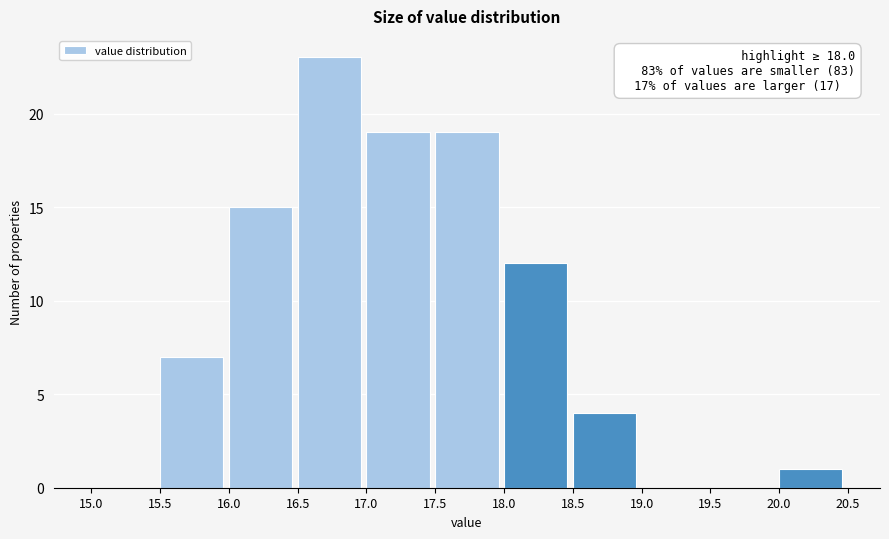

Which range on the x-axis has the tallest bar?

16.5 to 17.0